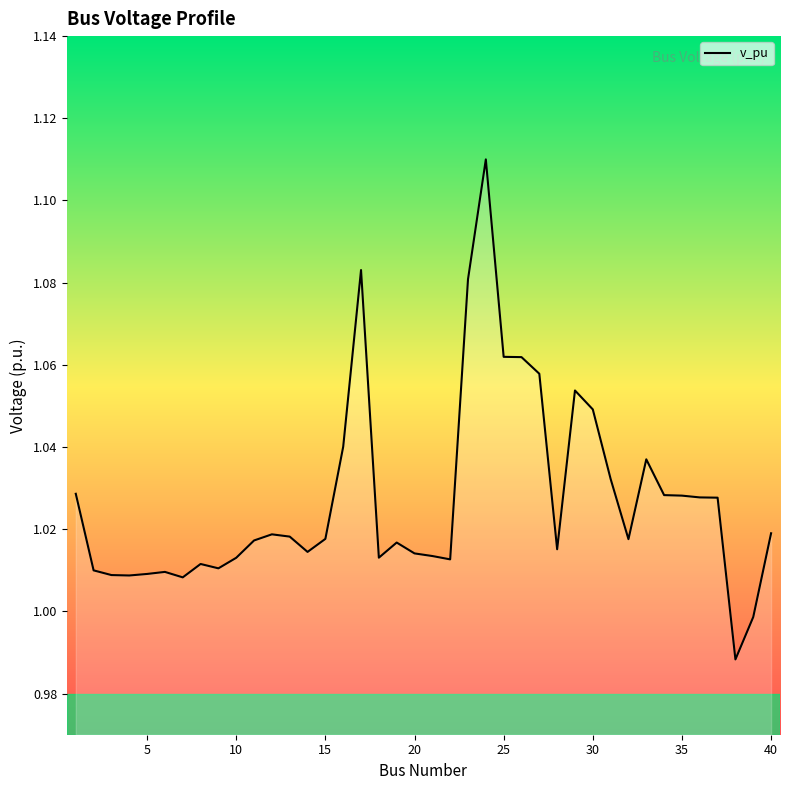

What is the minimum value shown in the chart?

1.0